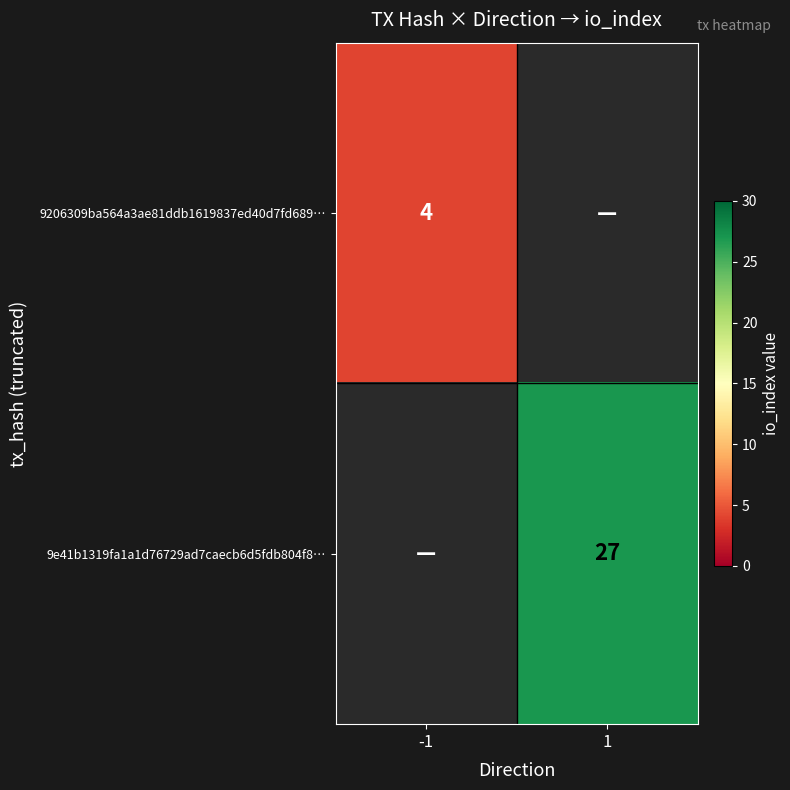

What is the minimum value shown in the chart?

4.0